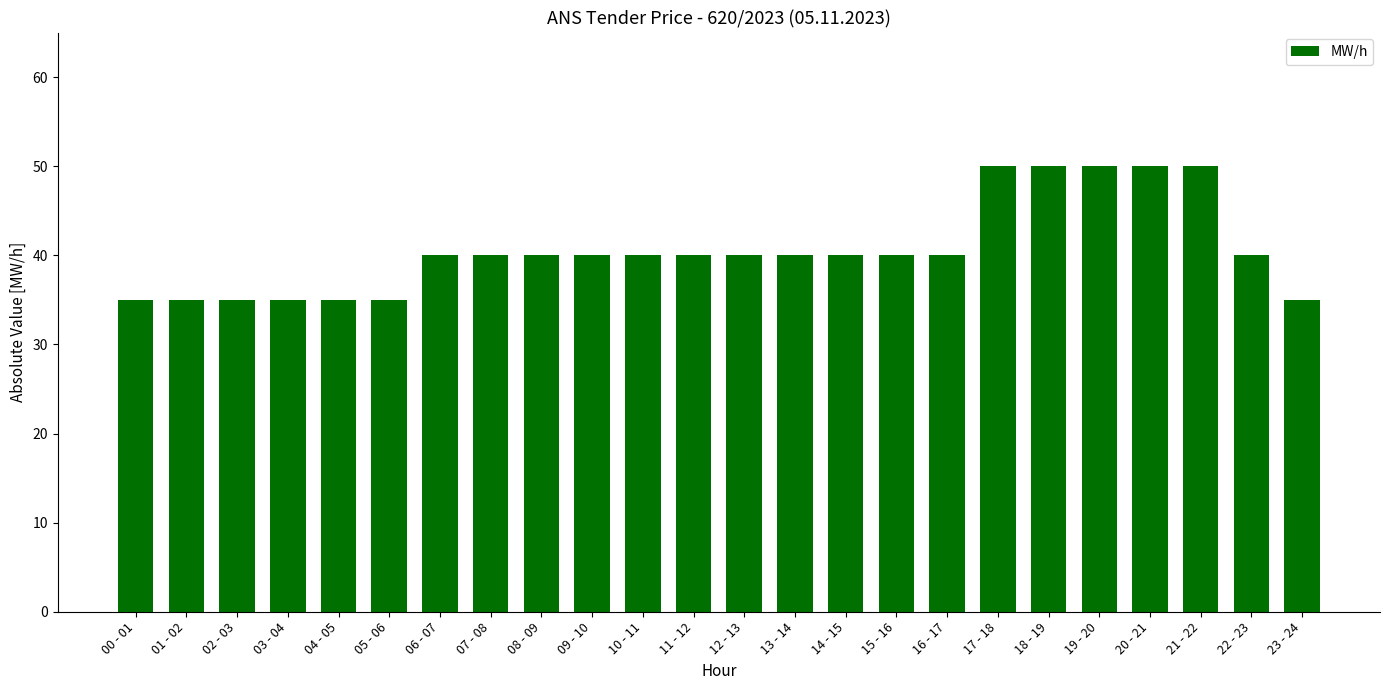

How many series are shown in this chart?

1